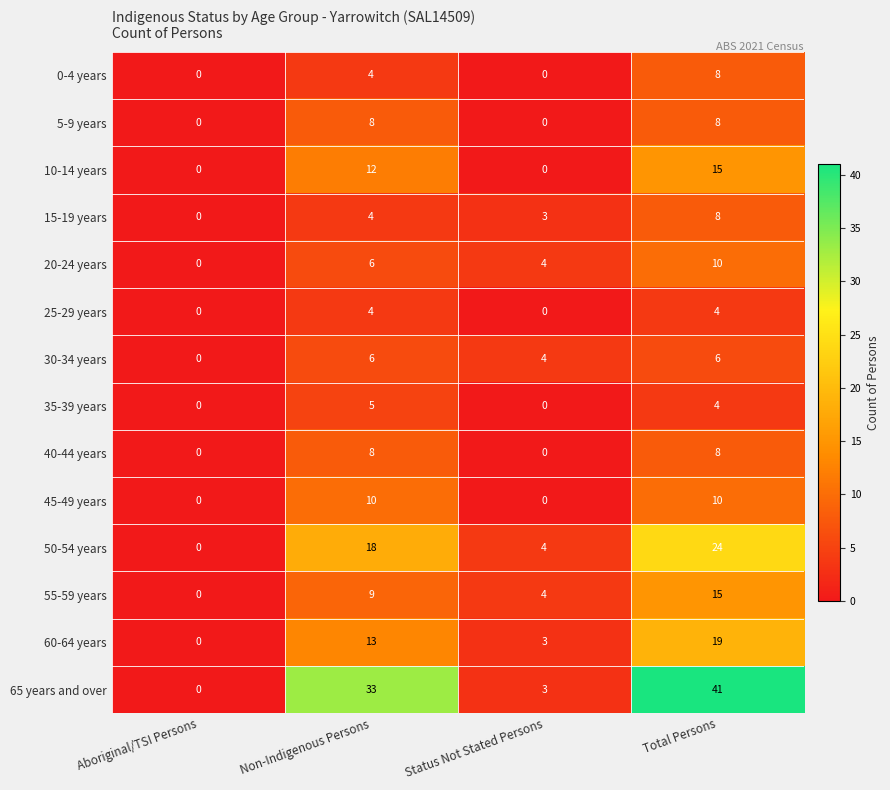

List the labels in order of 20-24 years value, smallest first.

Aboriginal/TSI Persons, Status Not Stated Persons, Non-Indigenous Persons, Total Persons